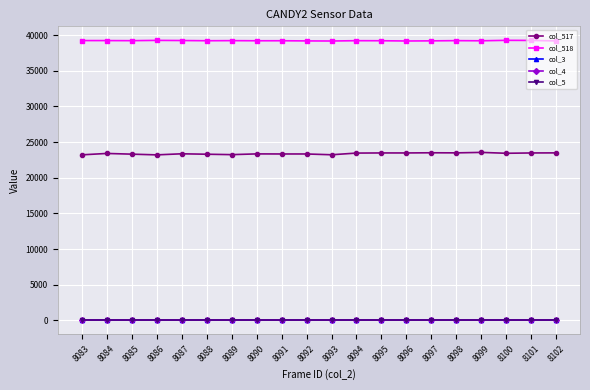

Is this an area chart (filled region under the line)?

No